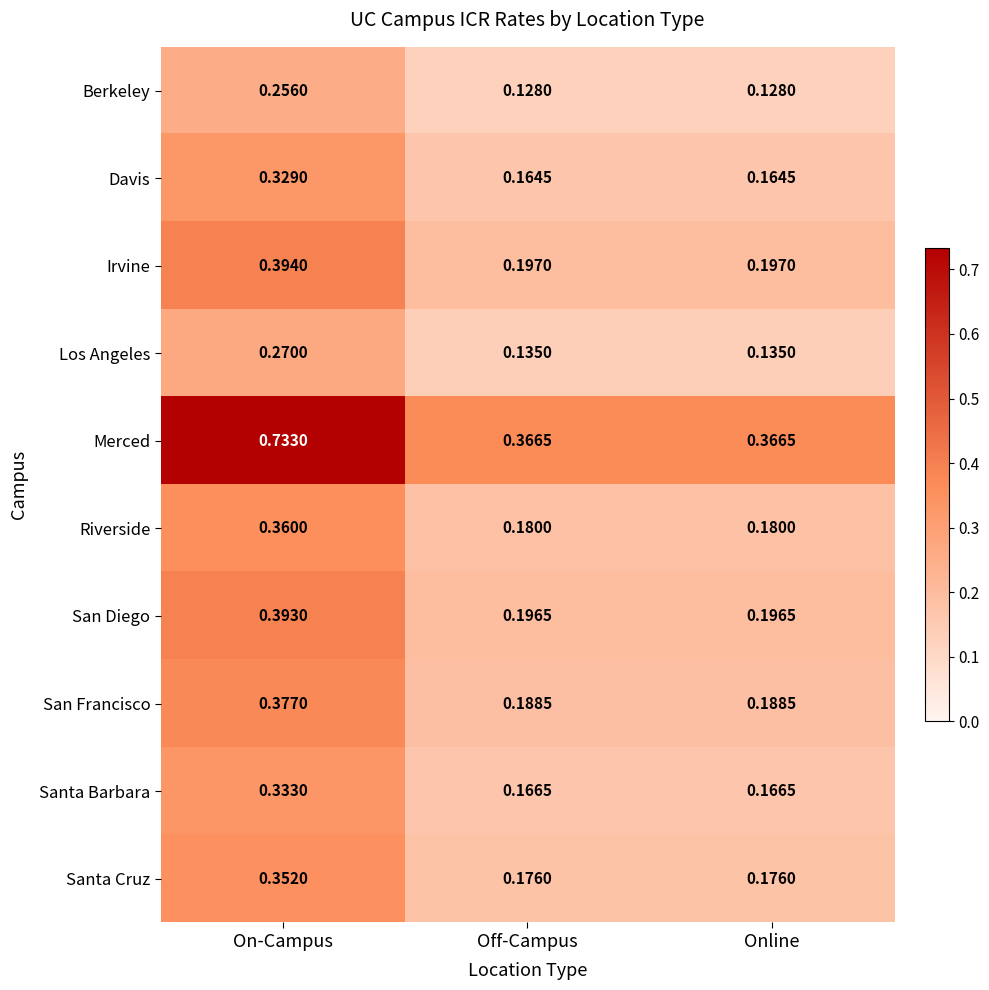

Which category has the highest value in the Davis series?

On-Campus